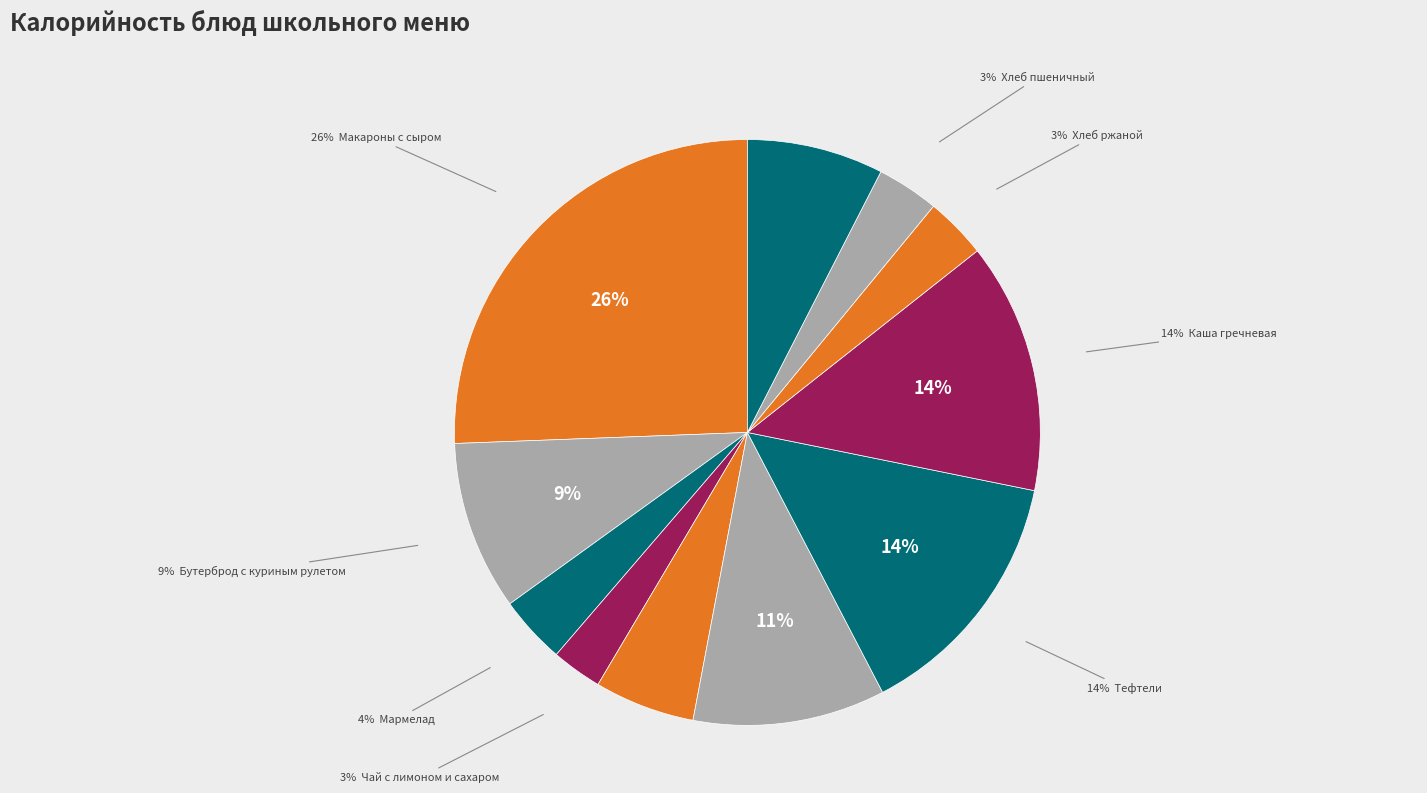

How many segments does this pie chart have?

11